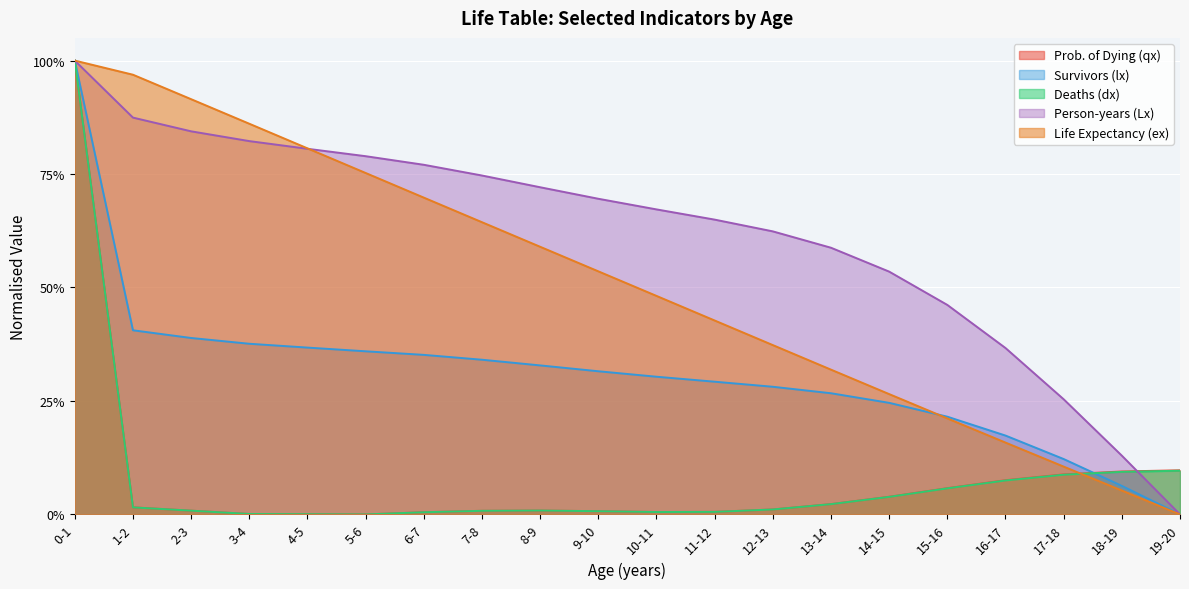

What is the maximum value for lx?

1.0